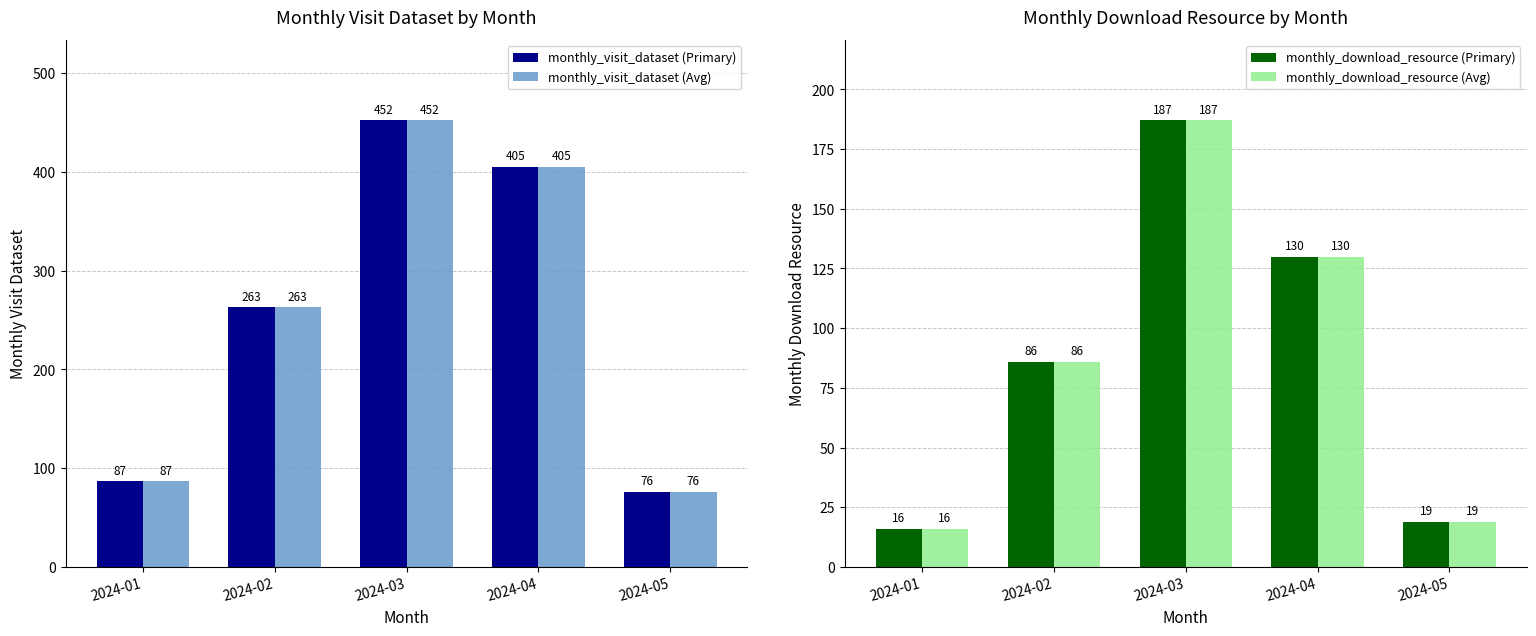

Count the number of categories in the chart.

5